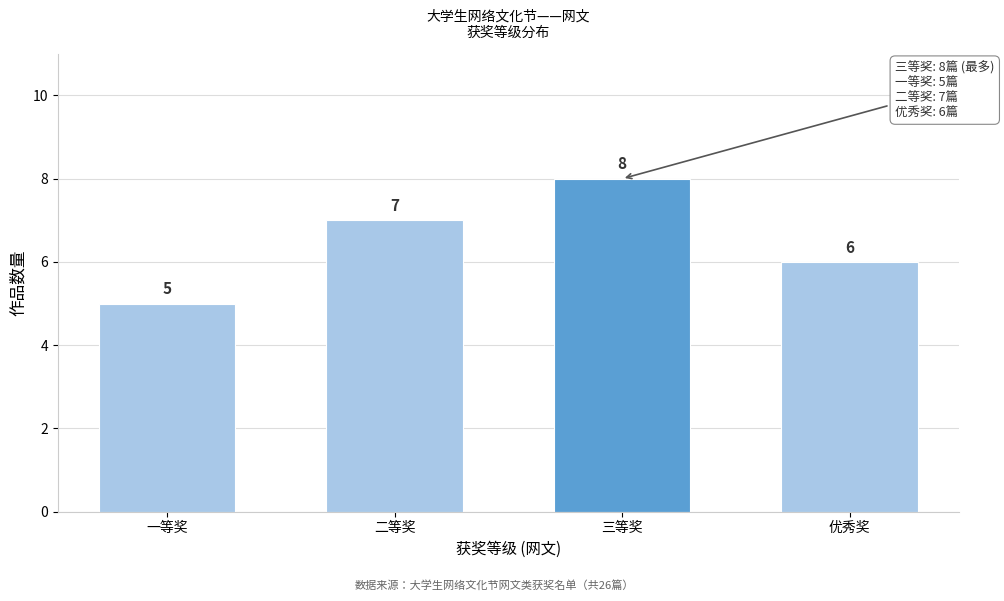

Reading right to left, transcribe all the data shown in this chart.

6	8	7	5